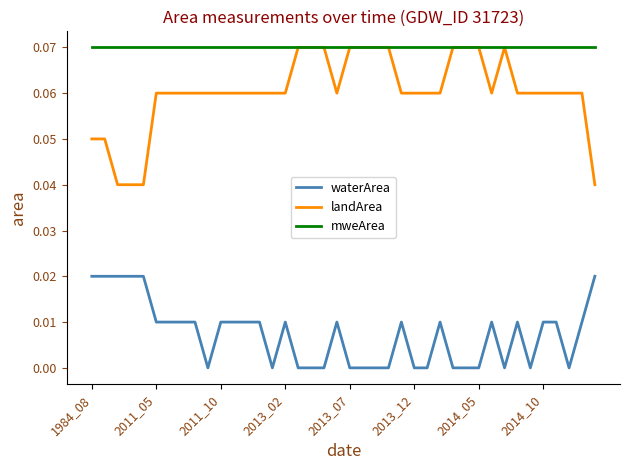

Rank the series by their average value, from highest to lowest.

mweArea, landArea, waterArea